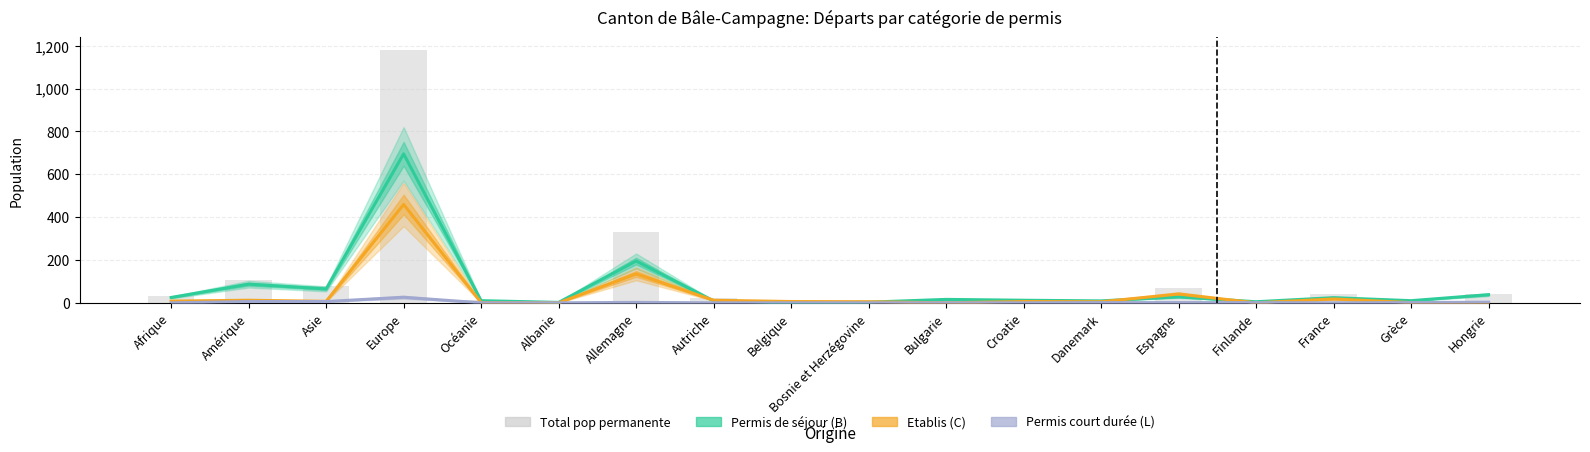

Read the Etablis (C) Total value at Allemagne.

135